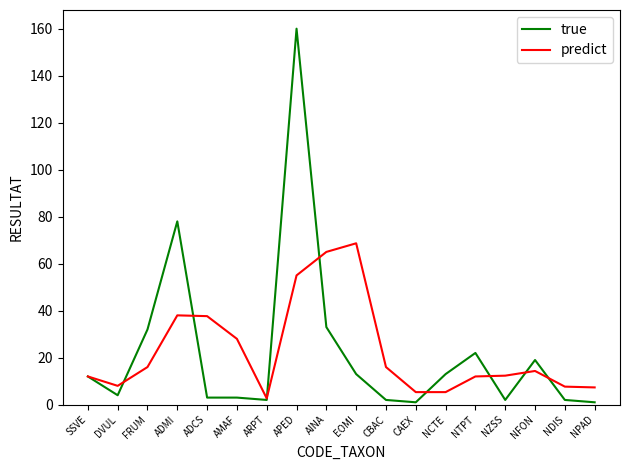

What are all the series names shown in the legend?

true, predict